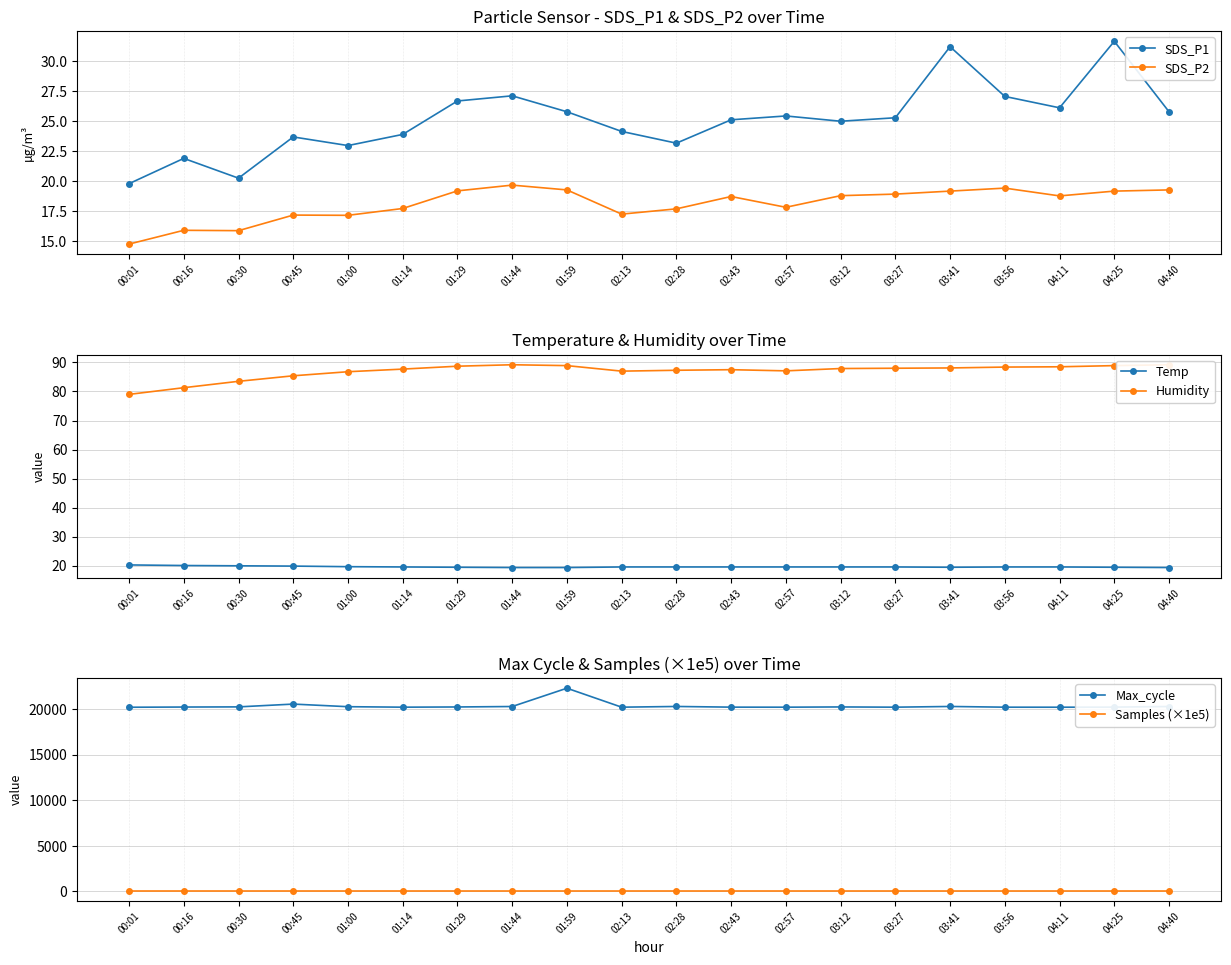

What are all the series names shown in the legend?

SDS_P1, SDS_P2, Temp, Humidity, Max_cycle, Samples (×1e5)